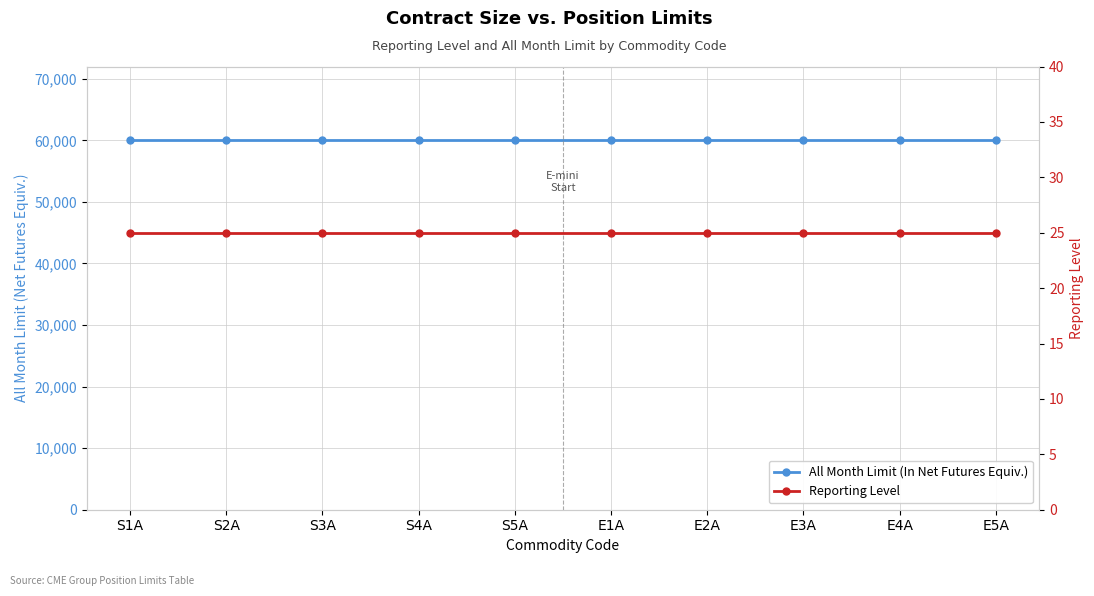

Rank the series at S2A from highest to lowest value.

All Month Limit (In Net Futures Equiv.), Reporting Level